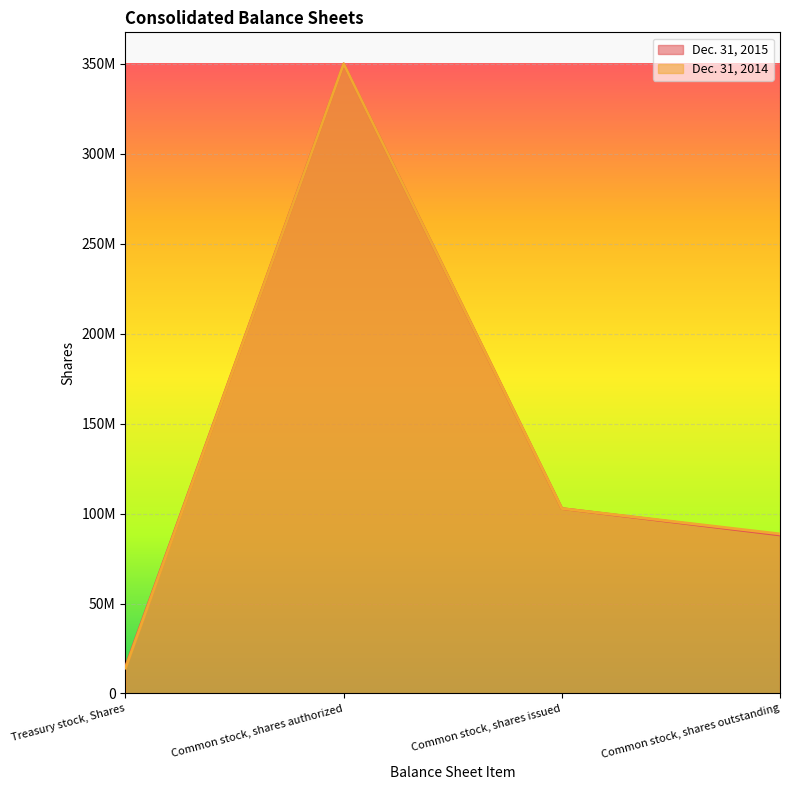

At which category is the sum across all series the highest?

Common stock, shares authorized